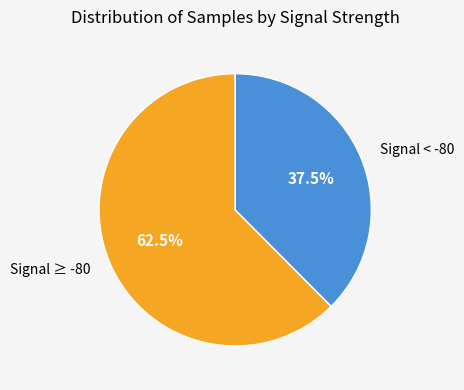

Is there any slice that represents more than half of the pie?

Yes